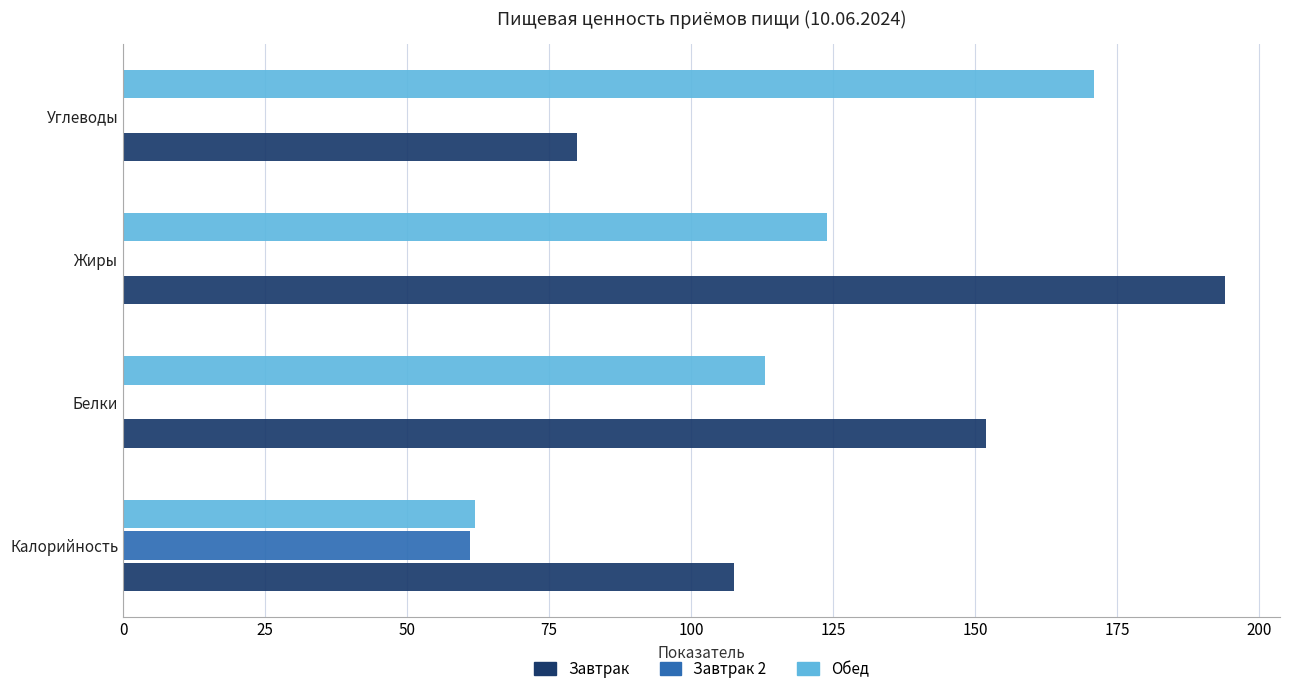

The Завтрак series shows 152.0 at Белки. True or false?

True